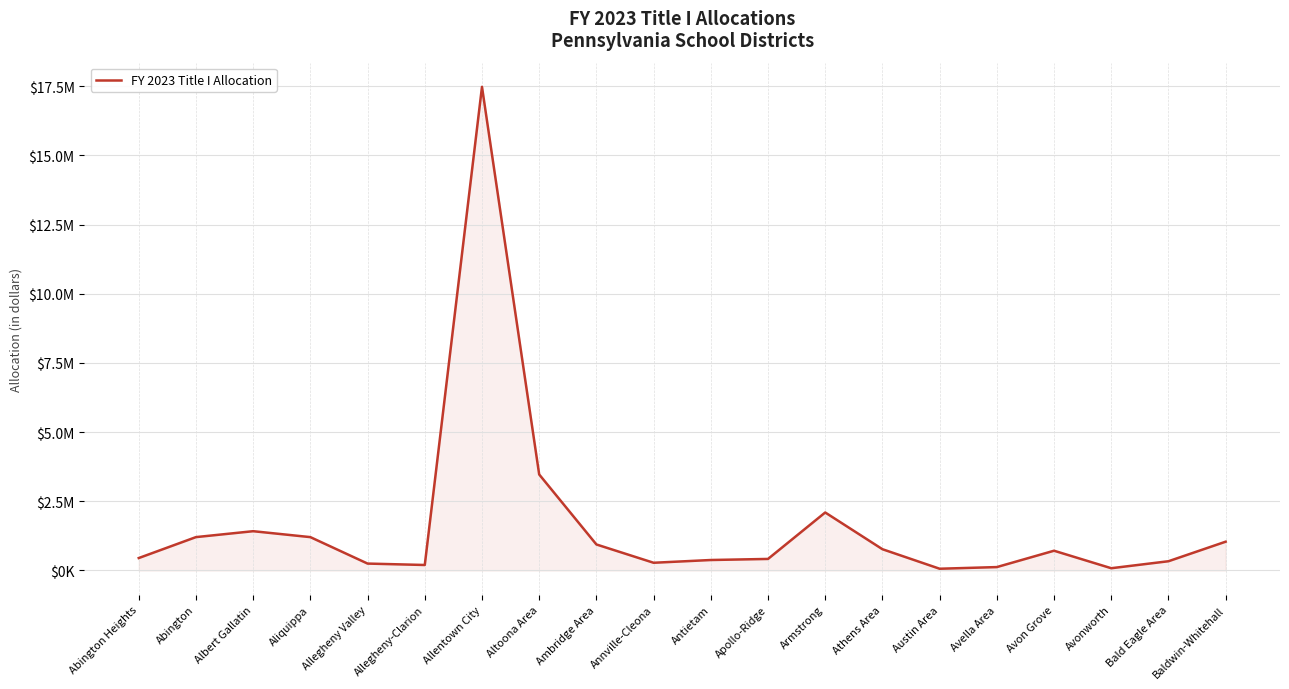

Does the chart display data point markers on the line(s)?

No